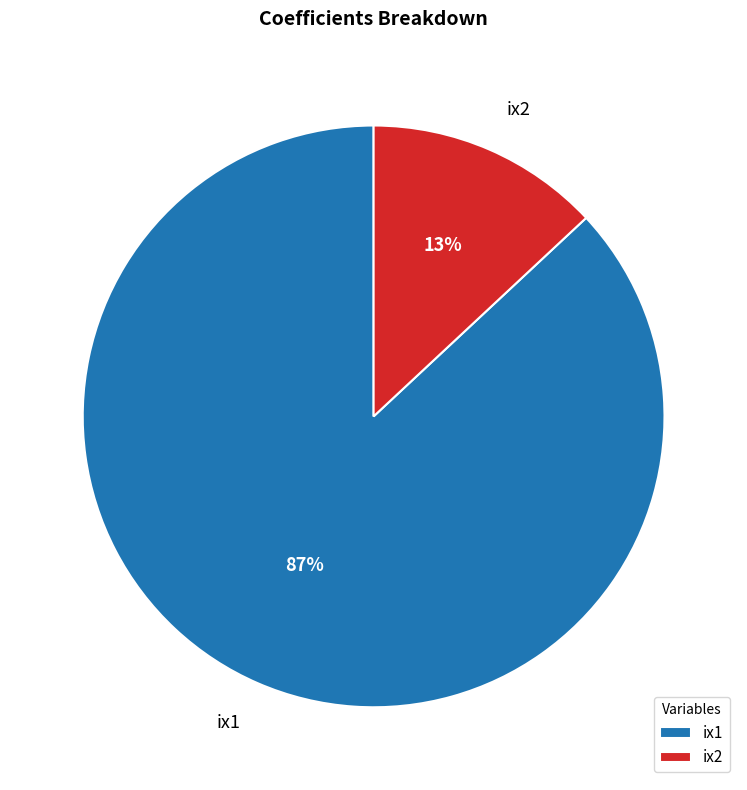

Which has a higher value, ix1 or ix2?

ix1